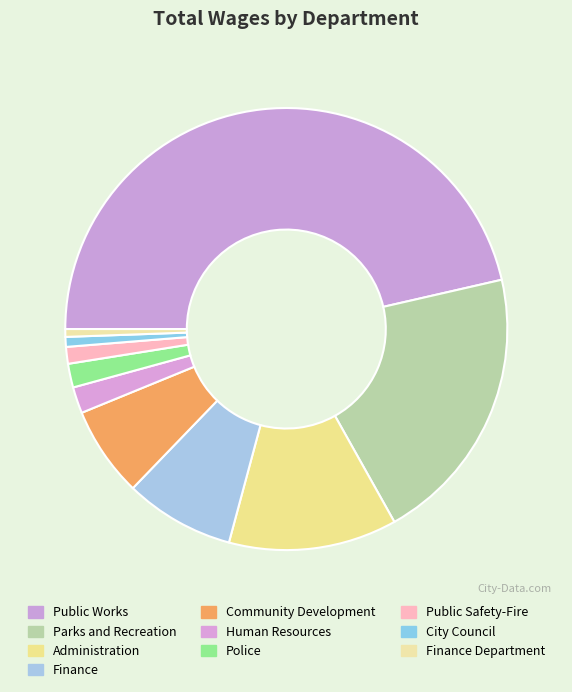

How many segments does this pie chart have?

10